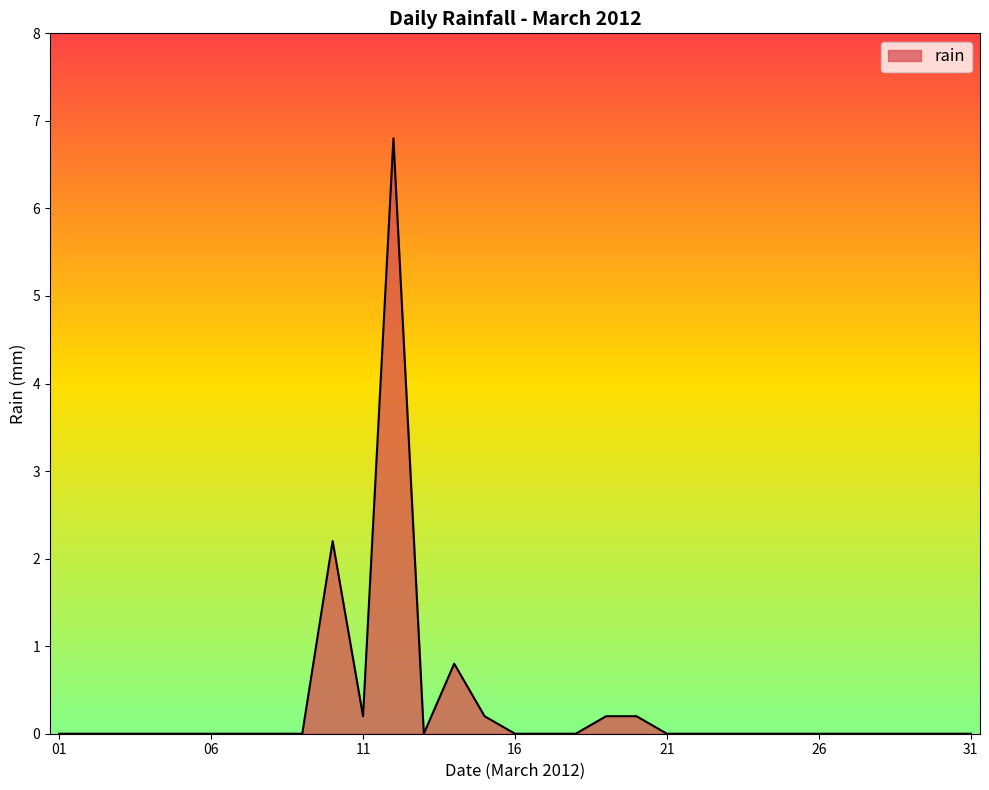

What is the greatest value displayed?

6.8